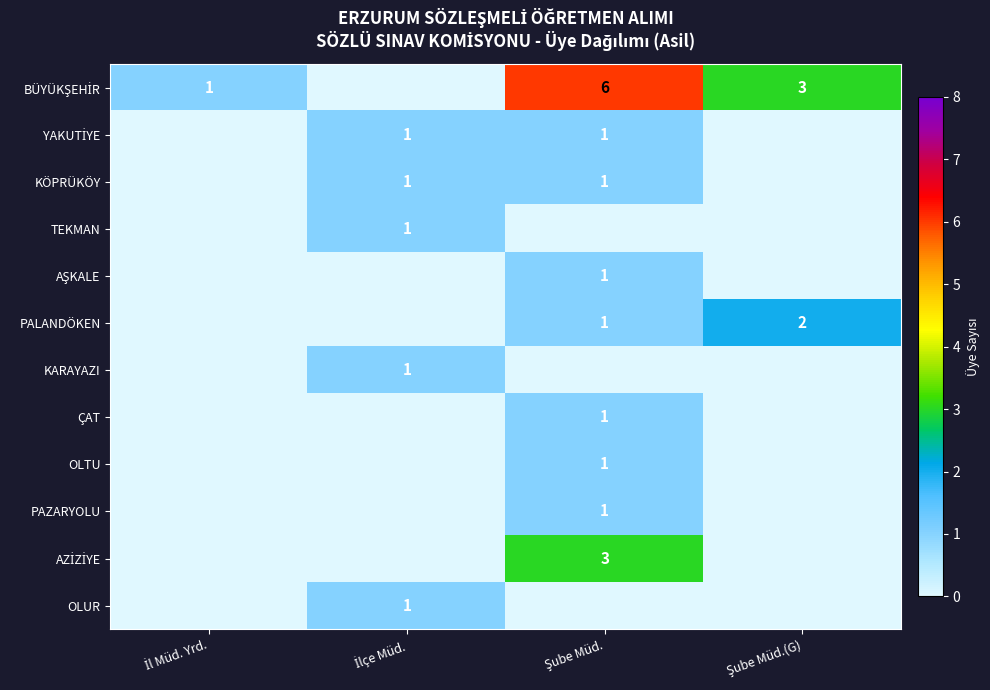

What is the sum of all PALANDÖKEN values?

3